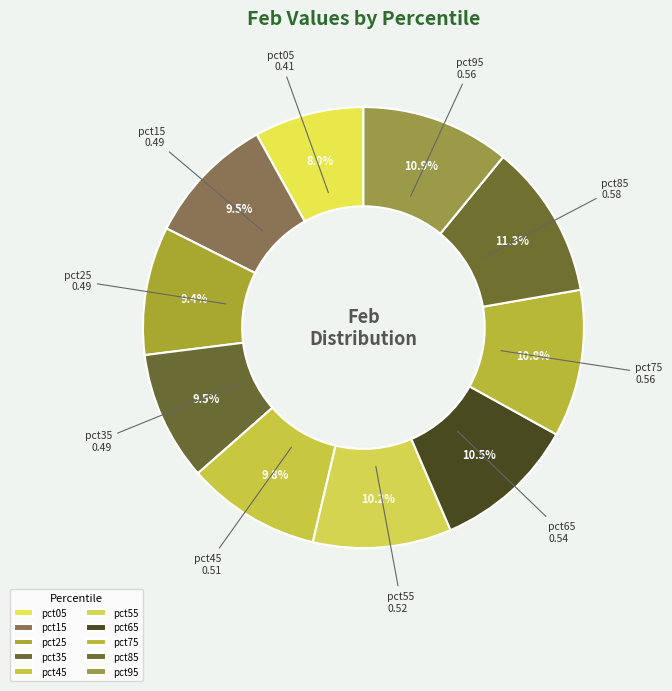

What is the smallest slice in the pie chart?

pct05